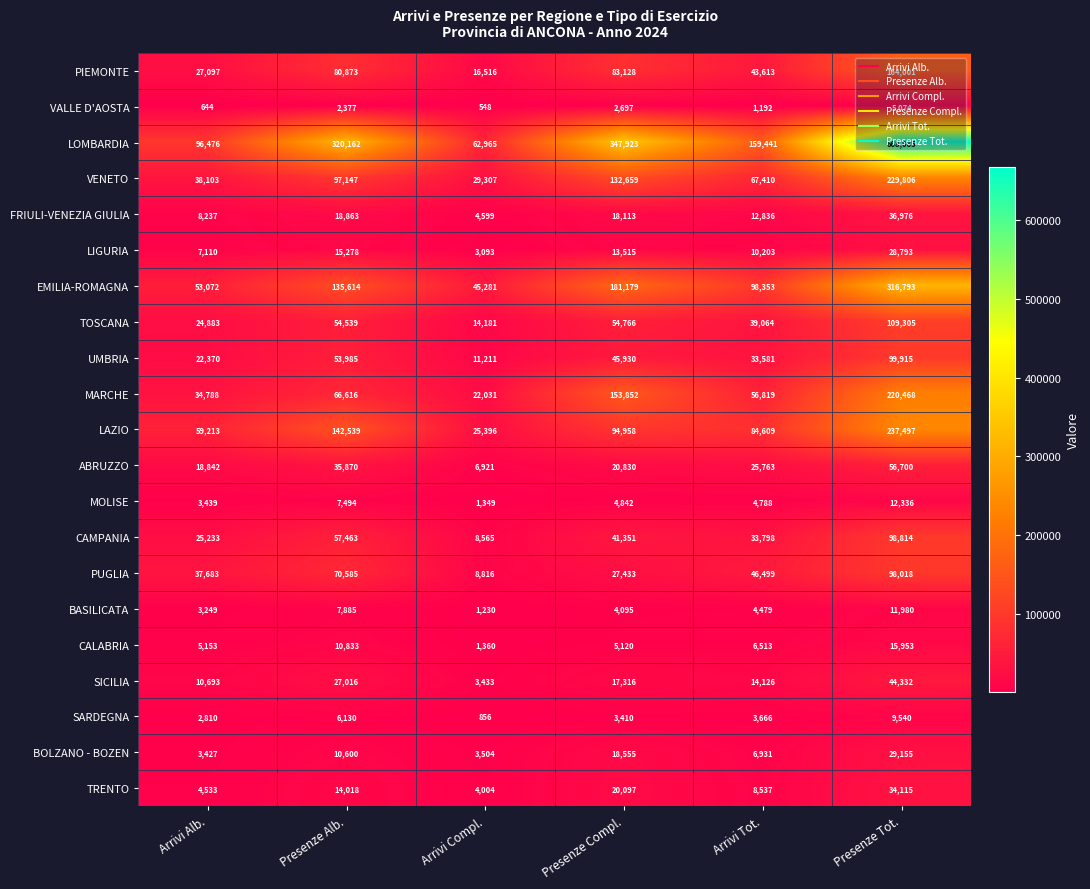

What is the sum of all CAMPANIA values?

265224